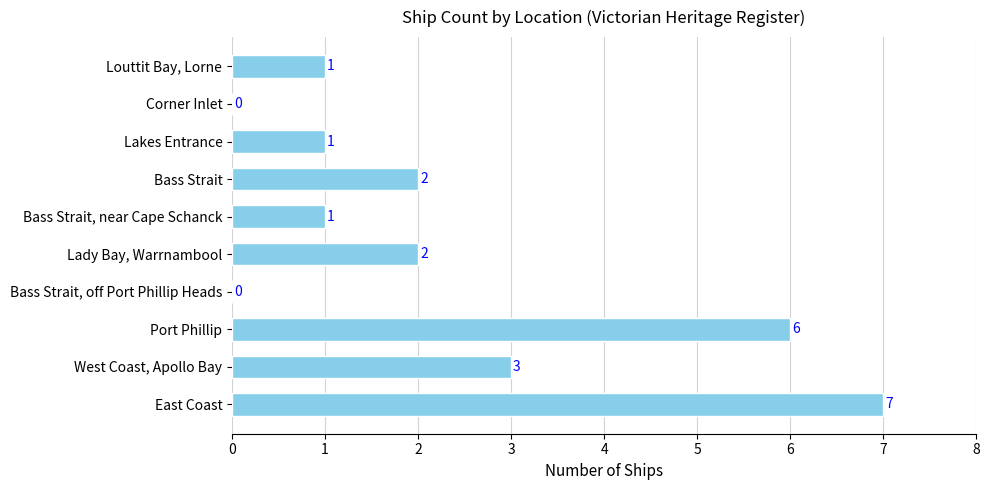

How many categories are shown in the chart?

10